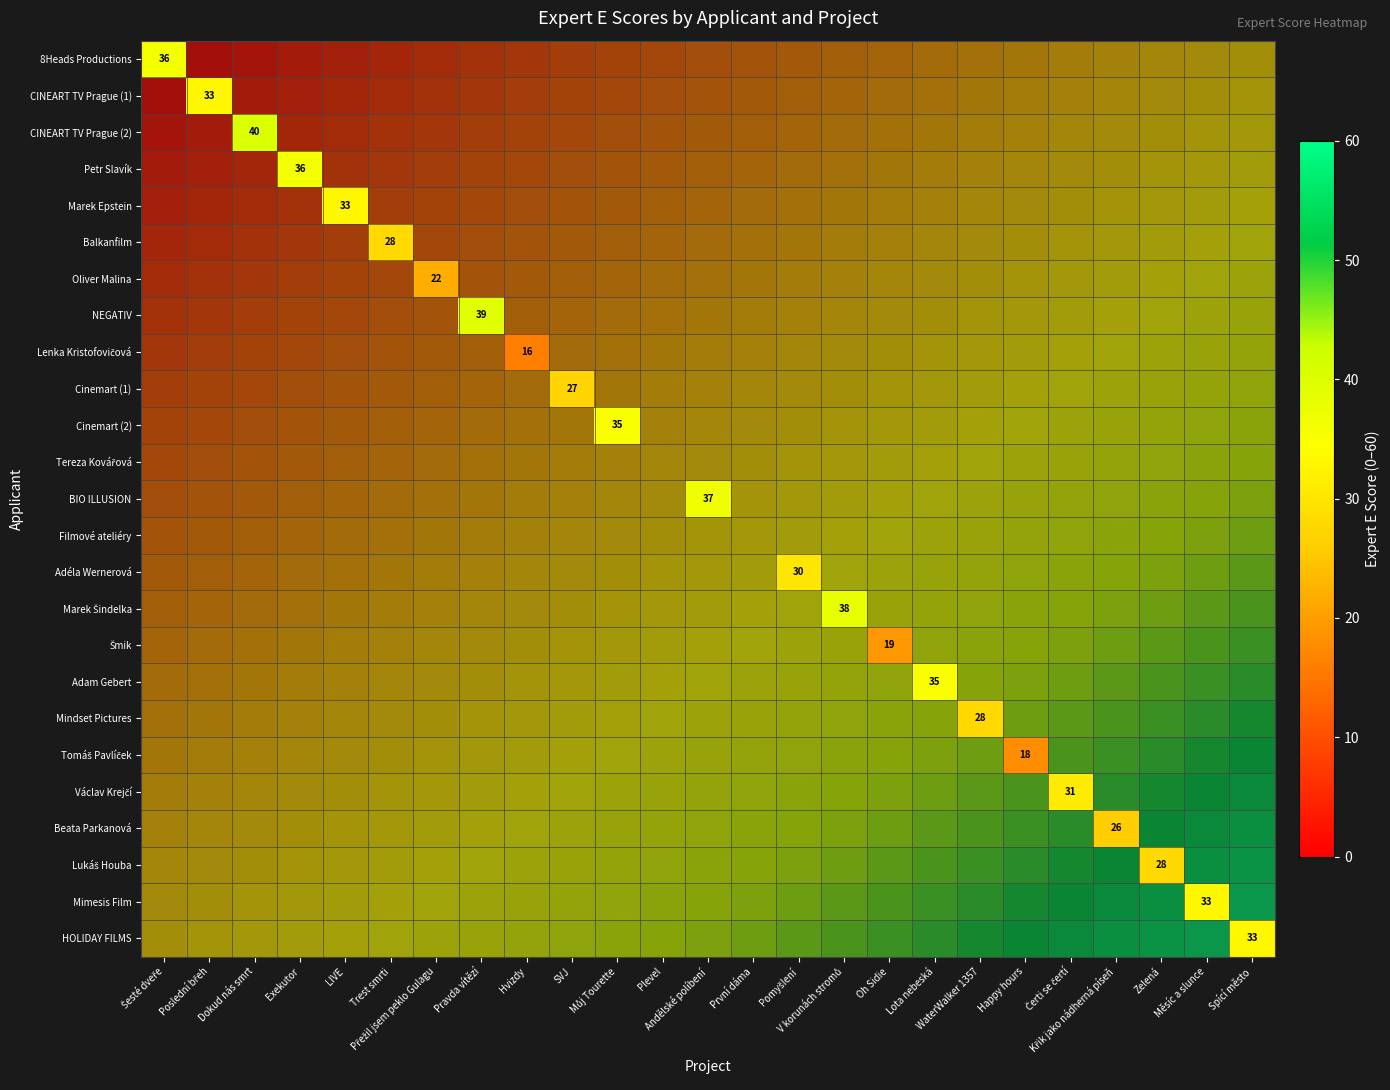

At how many categories does at least one series exceed 28?

14